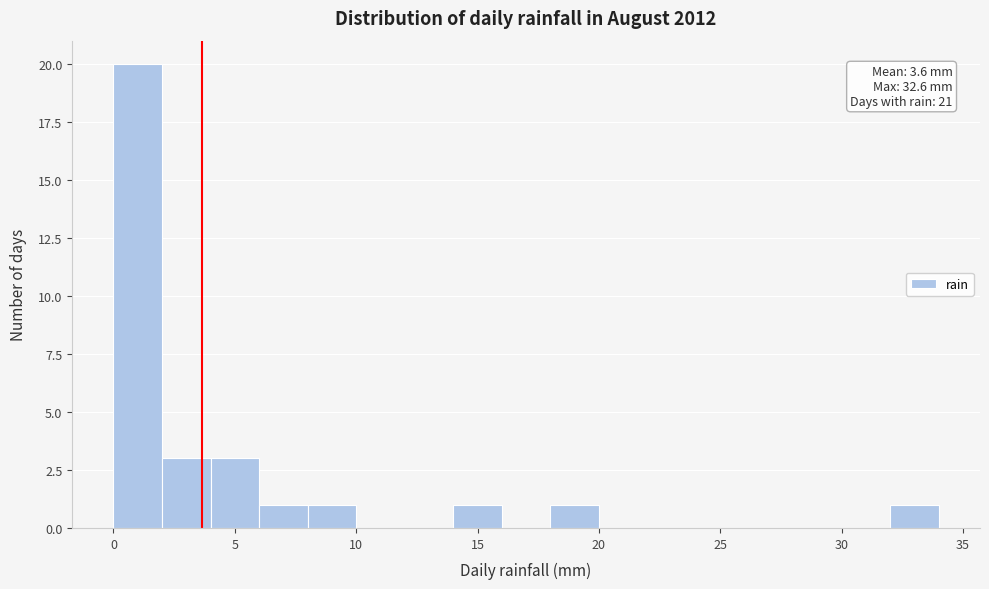

Over which range of the x-axis is the bar tallest?

0 to 2